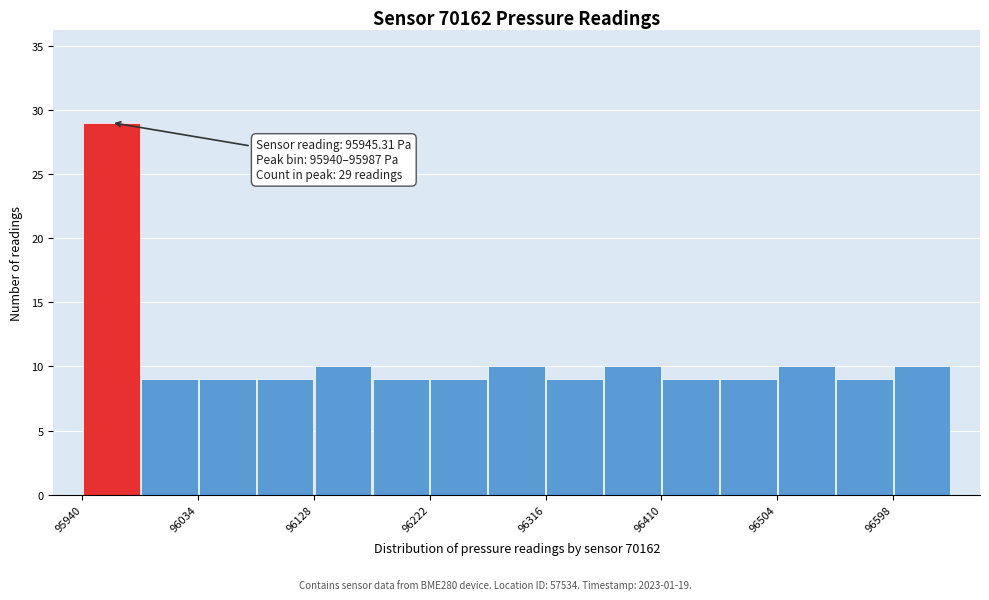

Over which range of the x-axis is the bar tallest?

95940 to 95990